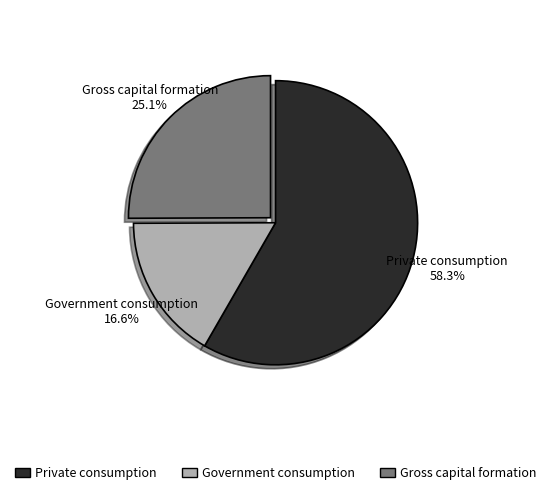

Is there a majority slice in this chart?

Yes